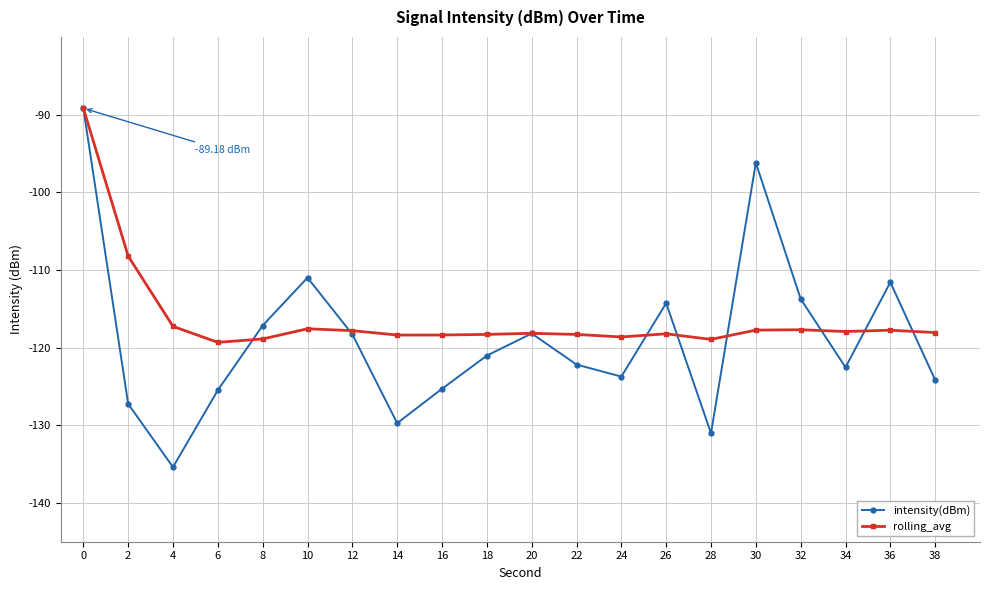

The value of rolling_avg at 32 is -28.9. True or false?

False